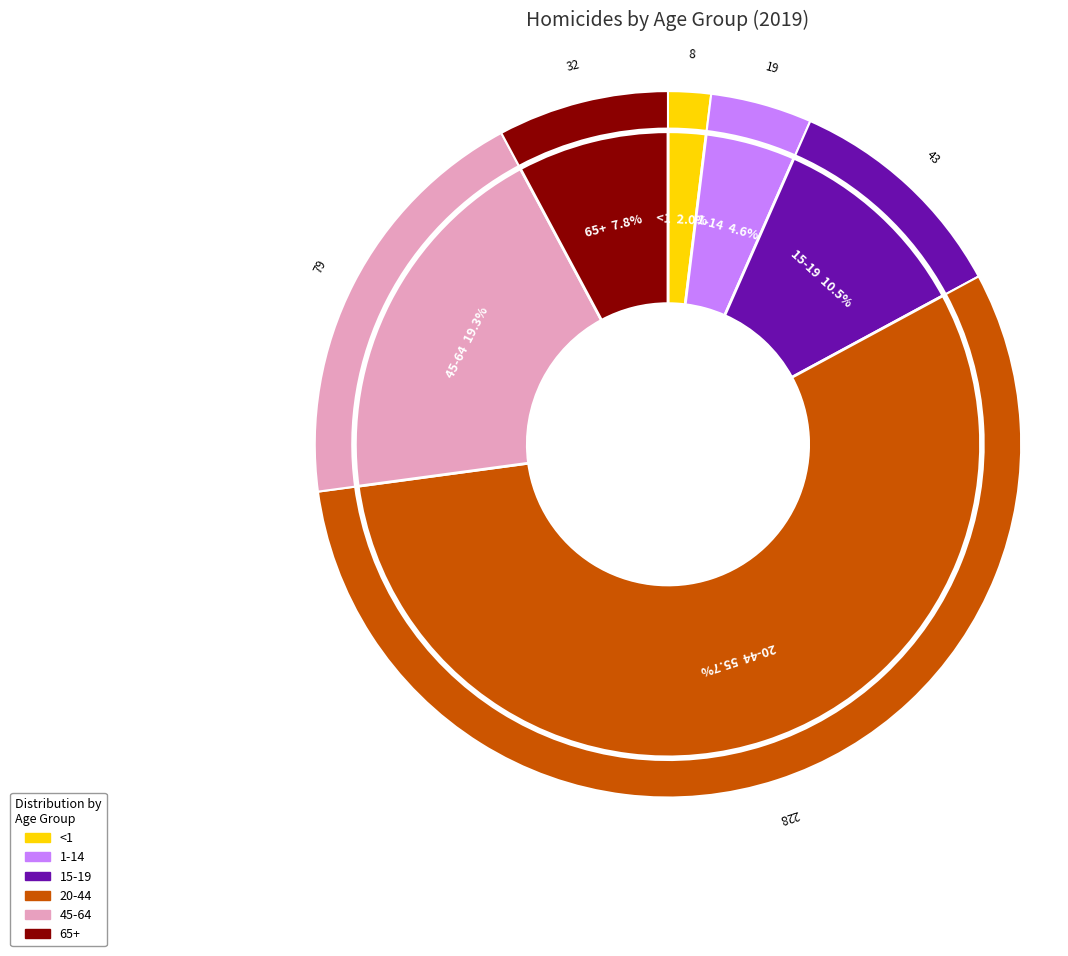

The 20-44 slice represents 56% of the pie. True or false?

True